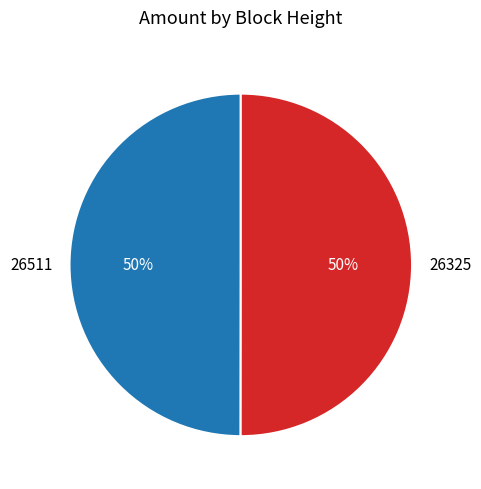

What is the ratio of the value at 26511 to the value at 26325?

1.0